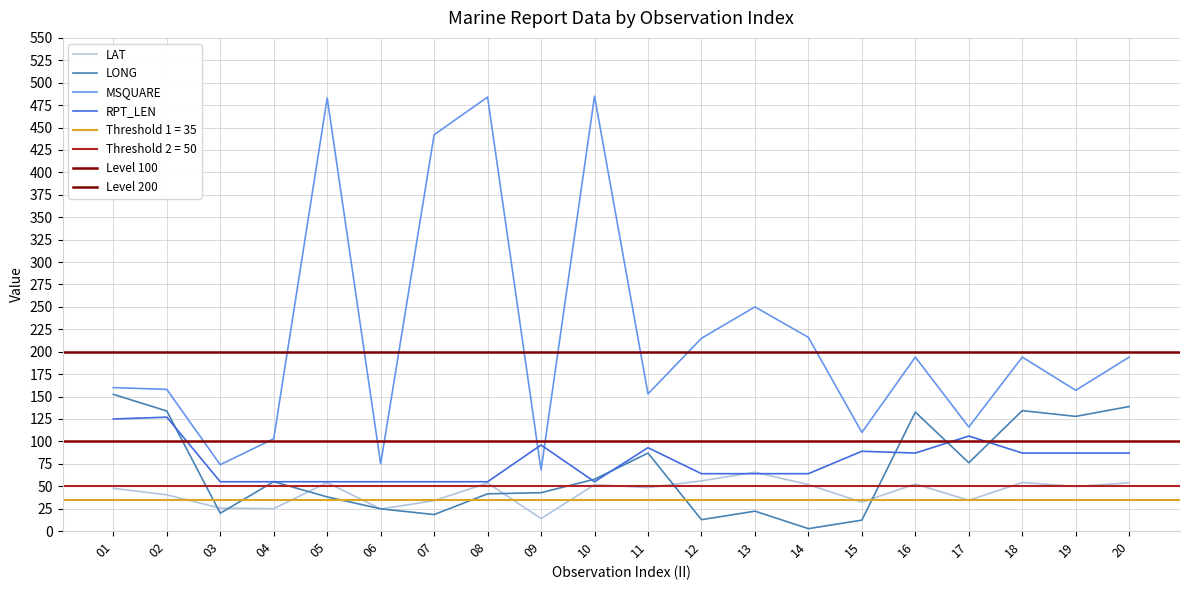

Is this an area chart (filled region under the line)?

No